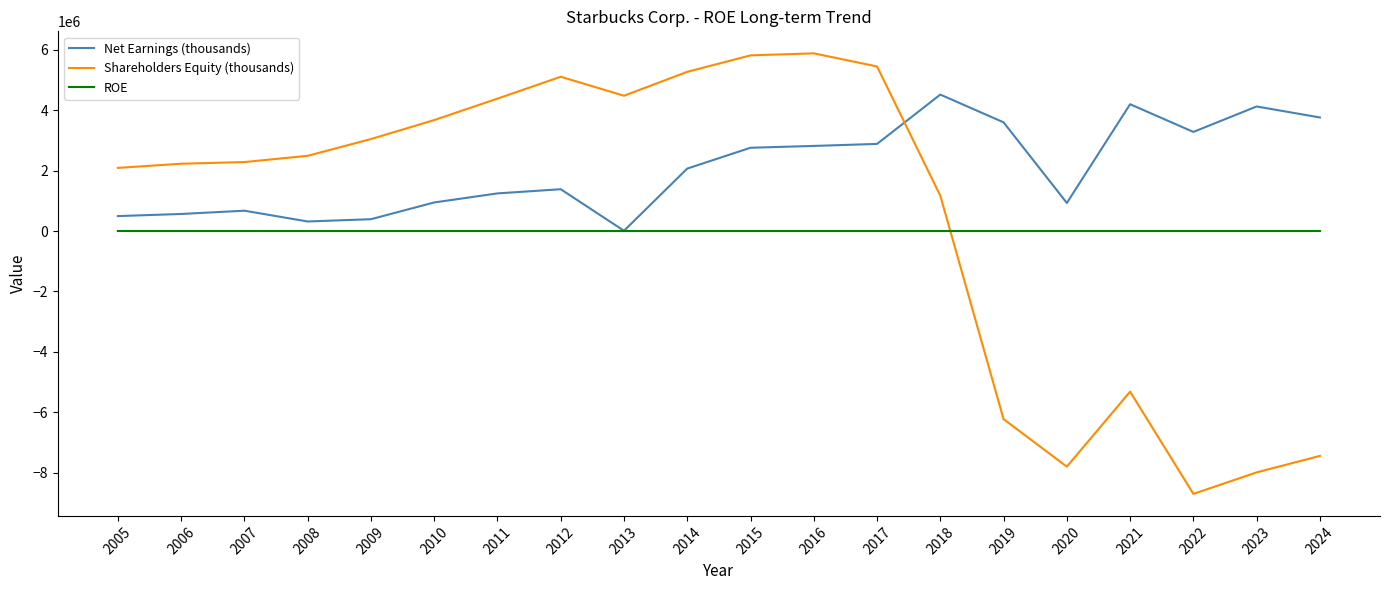

What is the difference between the maximum and minimum values in the ROE series?

3.9